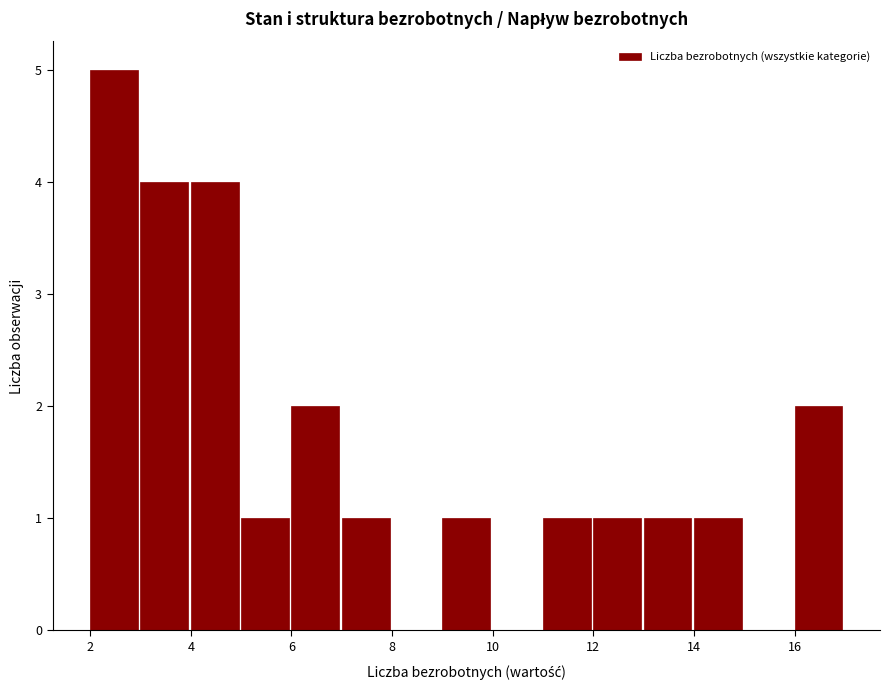

Reading left to right, list every bar in this chart as the range it spans on the x-axis followed by its height. The values are not printed on the chart, so give them approximately, as read against the axis.

2 to 3: 5
3 to 4: 4
4 to 5: 4
5 to 6: 1
6 to 7: 2
7 to 8: 1
8 to 9: 0
9 to 10: 1
10 to 11: 0
11 to 12: 1
12 to 13: 1
13 to 14: 1
14 to 15: 1
15 to 16: 0
16 to 17: 2